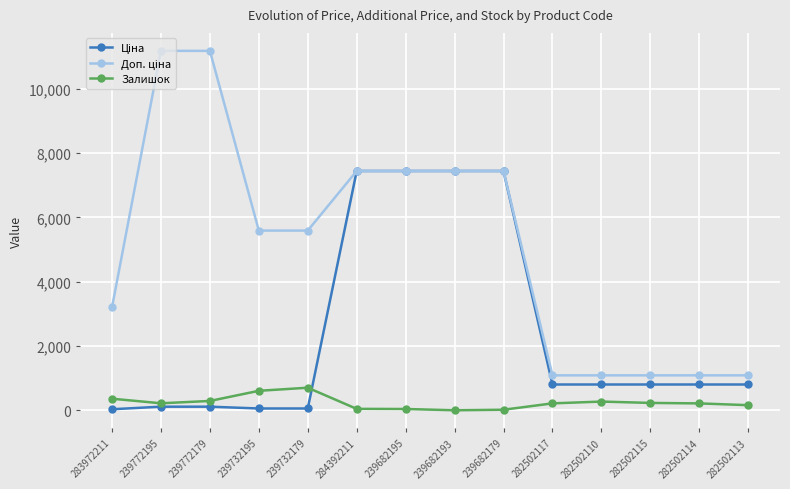

What is the maximum value shown in the chart?

11182.0